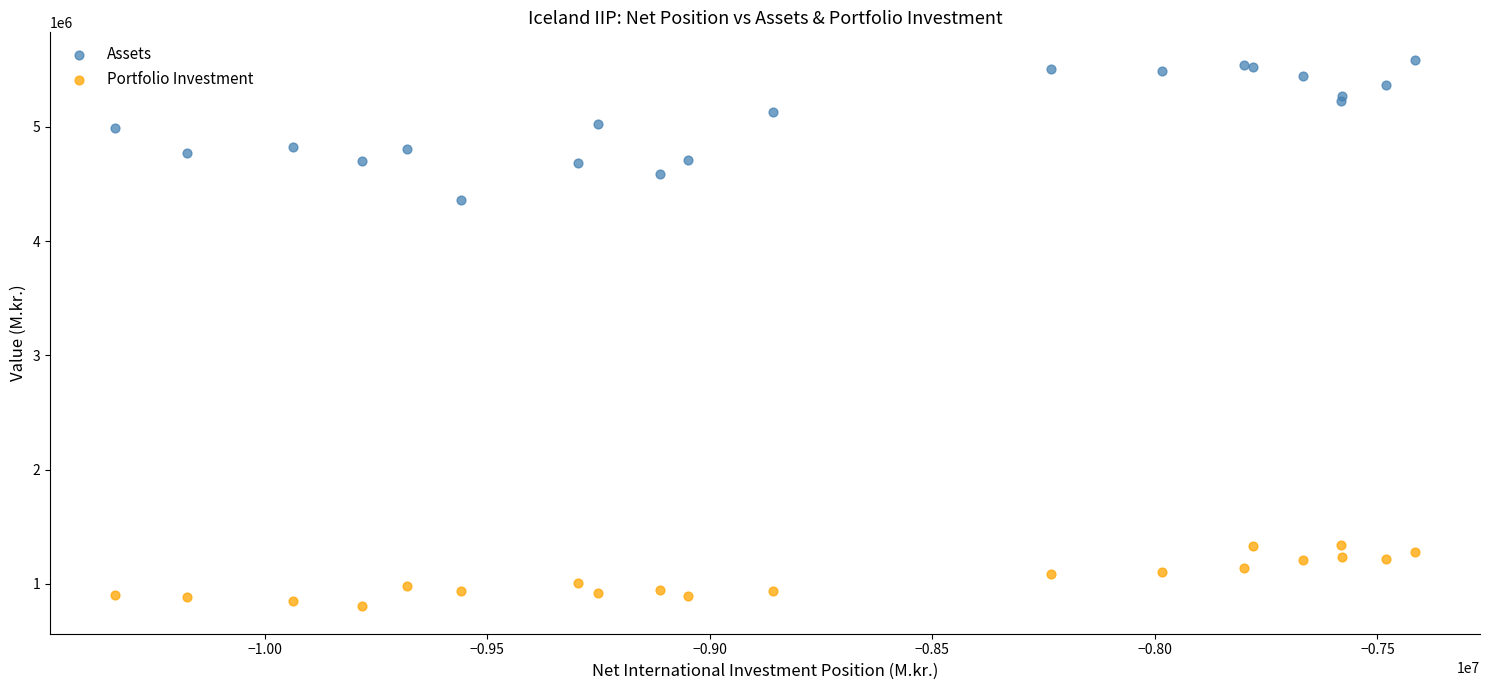

Which series contains the lowest Y value?

Portfolio Investment